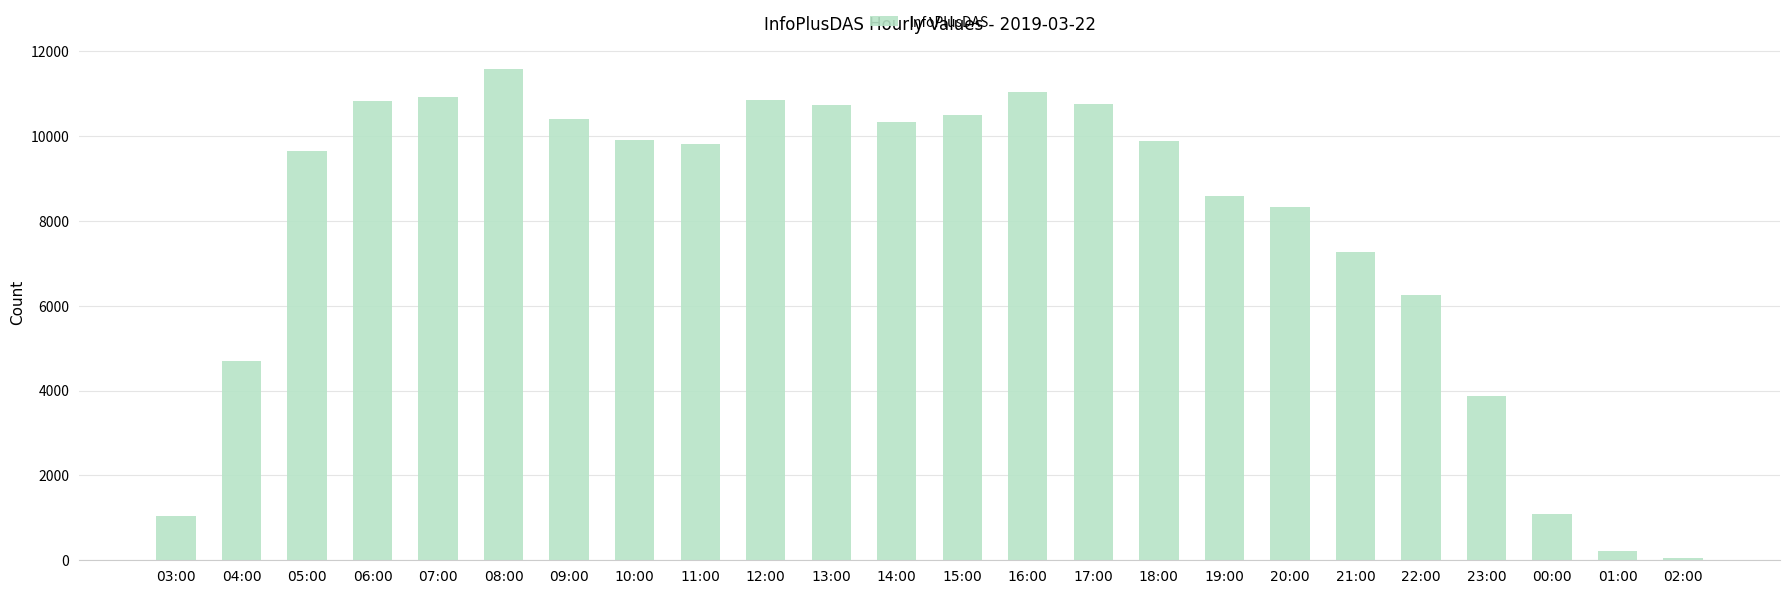

What is the sum of the values at 08:00 and 19:00?

20195